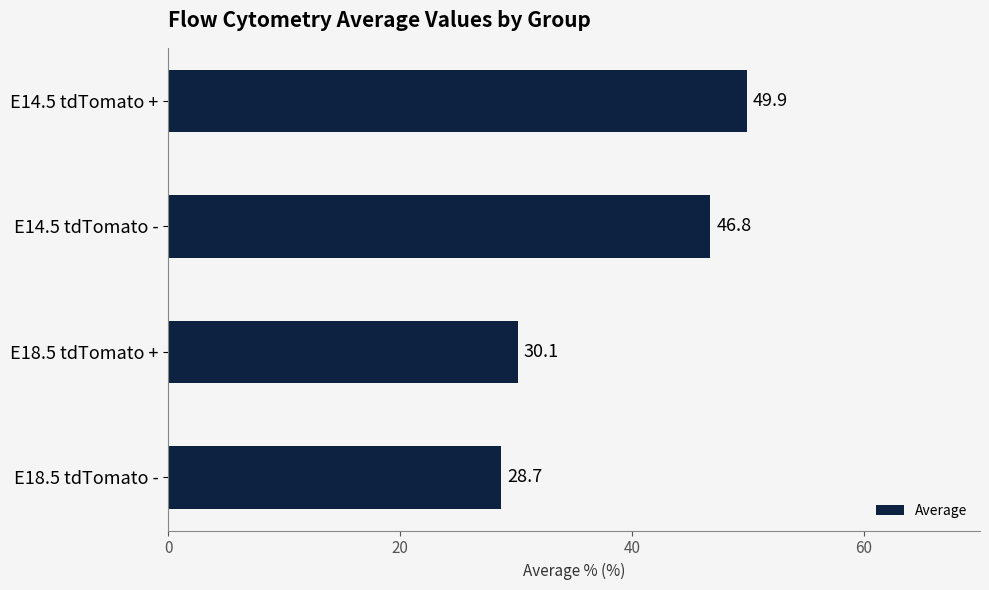

What is the ratio of the value at E18.5 tdTomato - to the value at E18.5 tdTomato +?

1.0